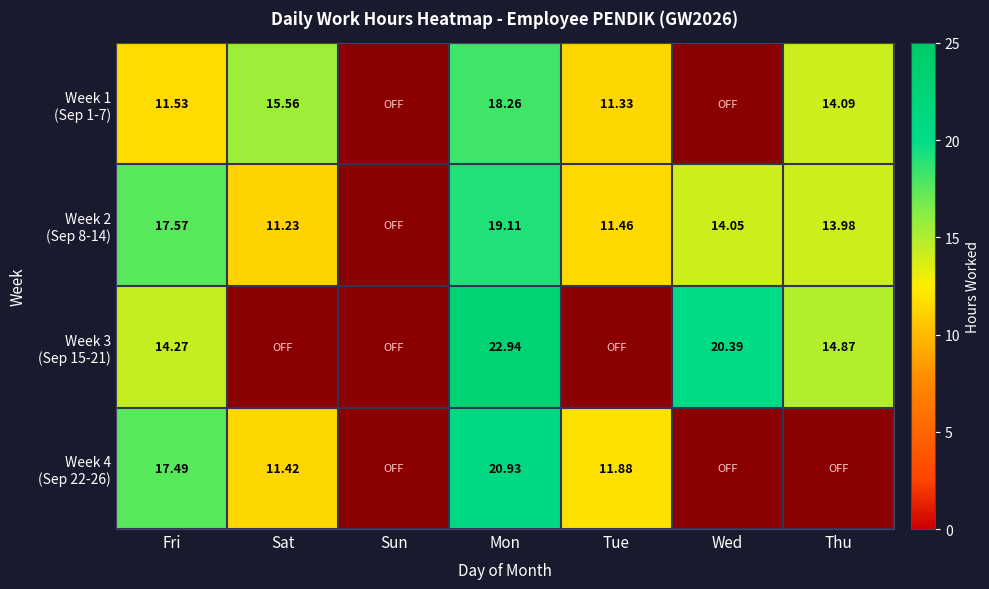

How many series are shown in this chart?

4